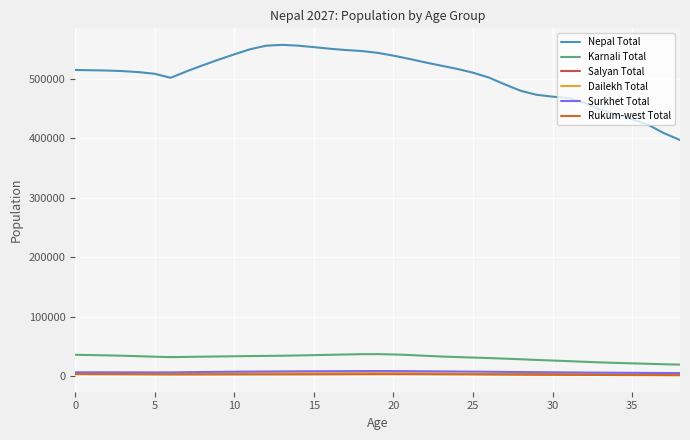

What are all the series names shown in the legend?

Nepal Total, Karnali Total, Salyan Total, Dailekh Total, Surkhet Total, Rukum-west Total